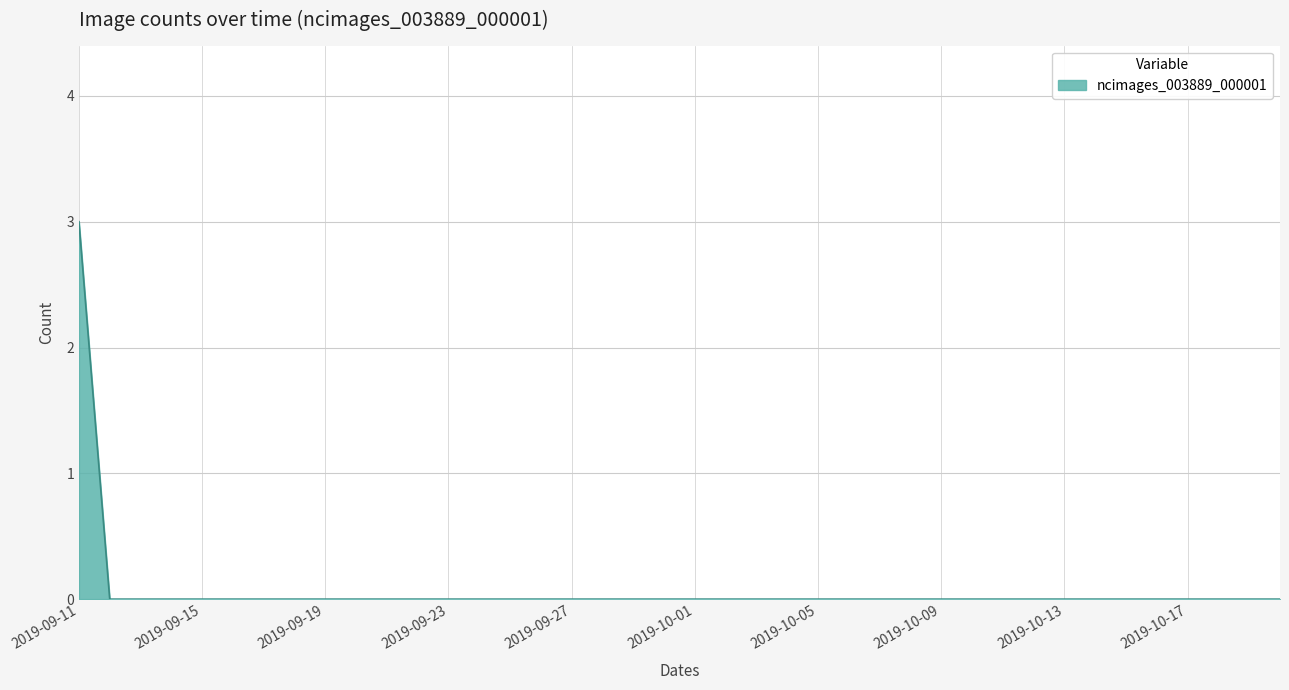

What is the greatest value displayed?

3